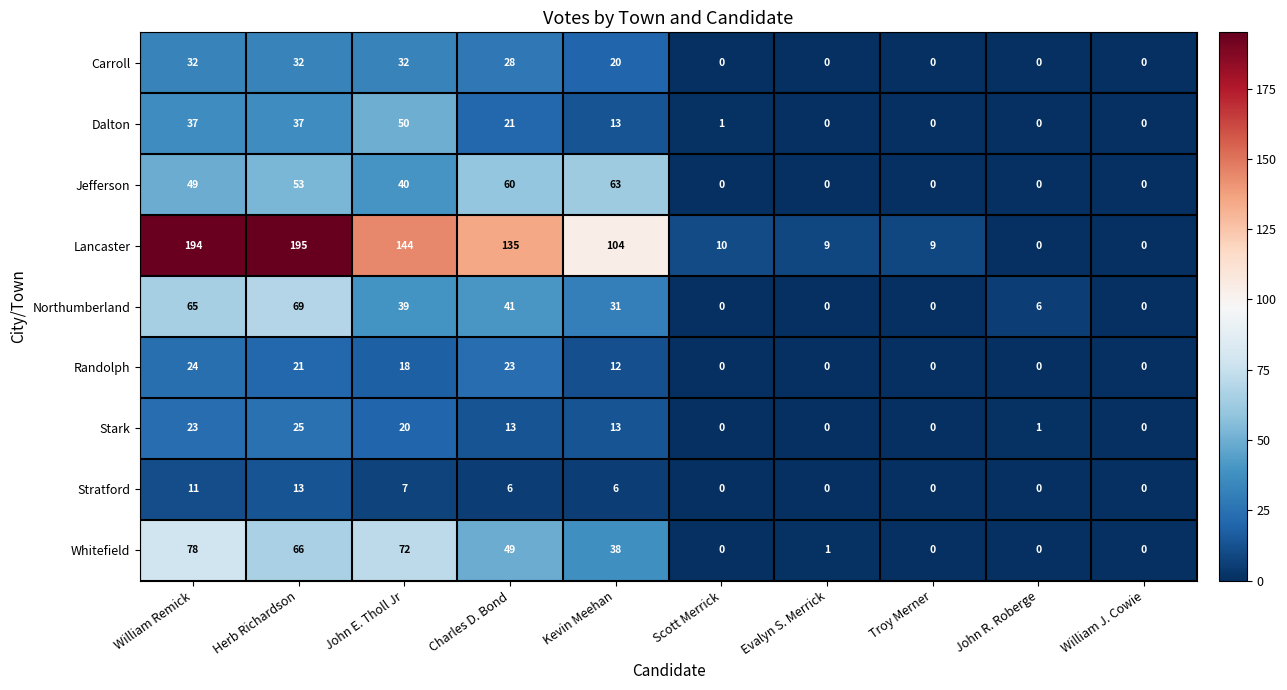

Which series has the largest total across all categories?

Lancaster